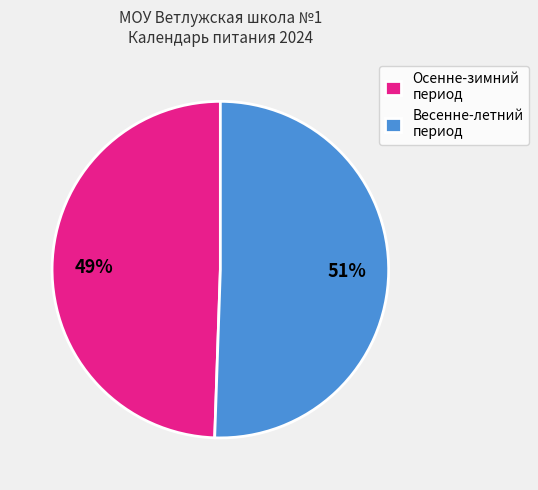

Rank the categories by value from highest to lowest.

Весенне-летний период, Осенне-зимний период